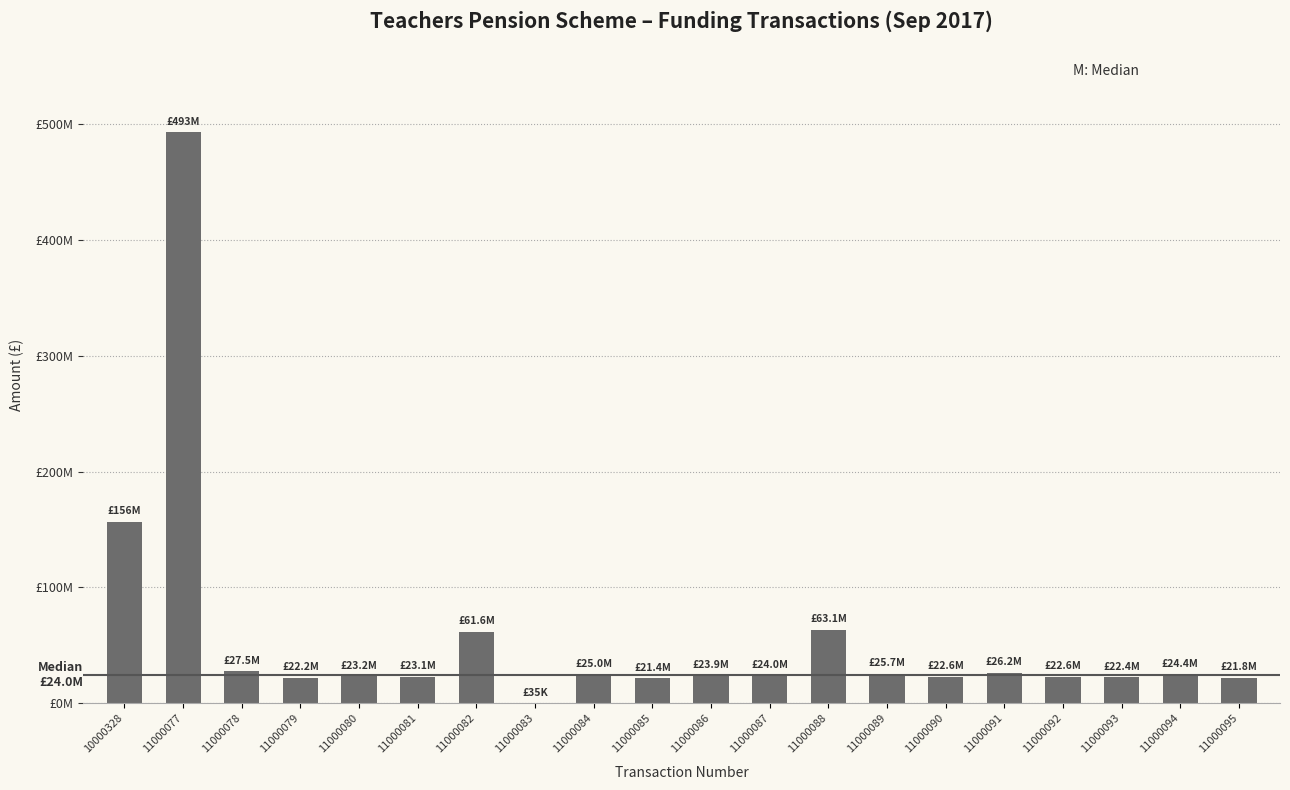

True or false: the data shows 22189868.5 at 11000079.

True